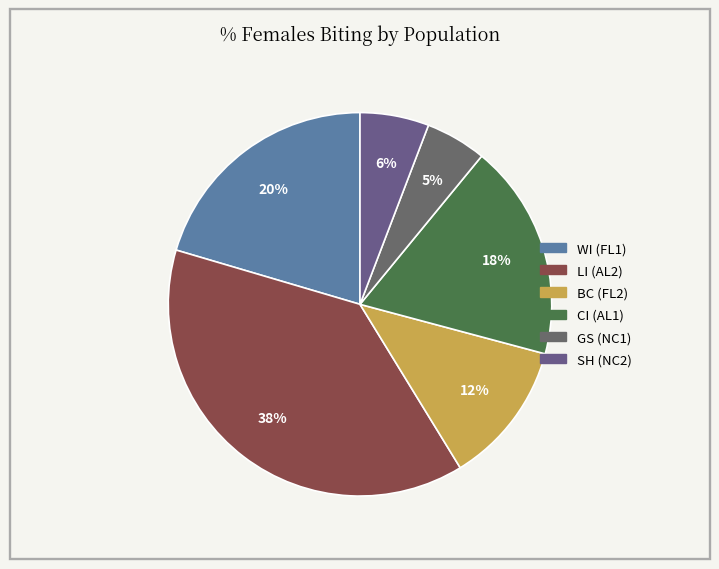

What percentage do BC (FL2) and LI (AL2) together represent?

50.4%